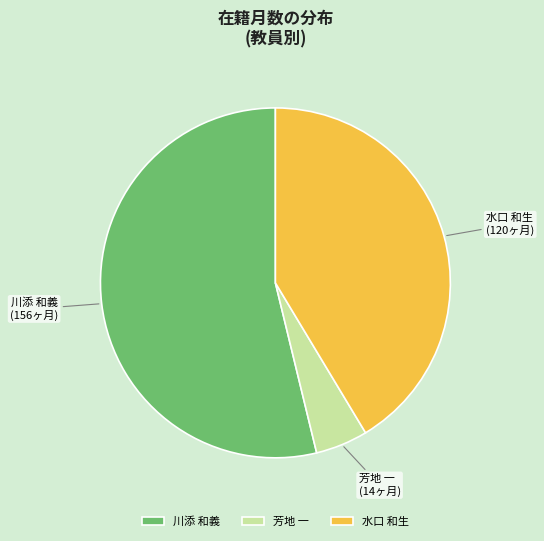

Rank the categories by value from highest to lowest.

川添 和義, 水口 和生, 芳地 一